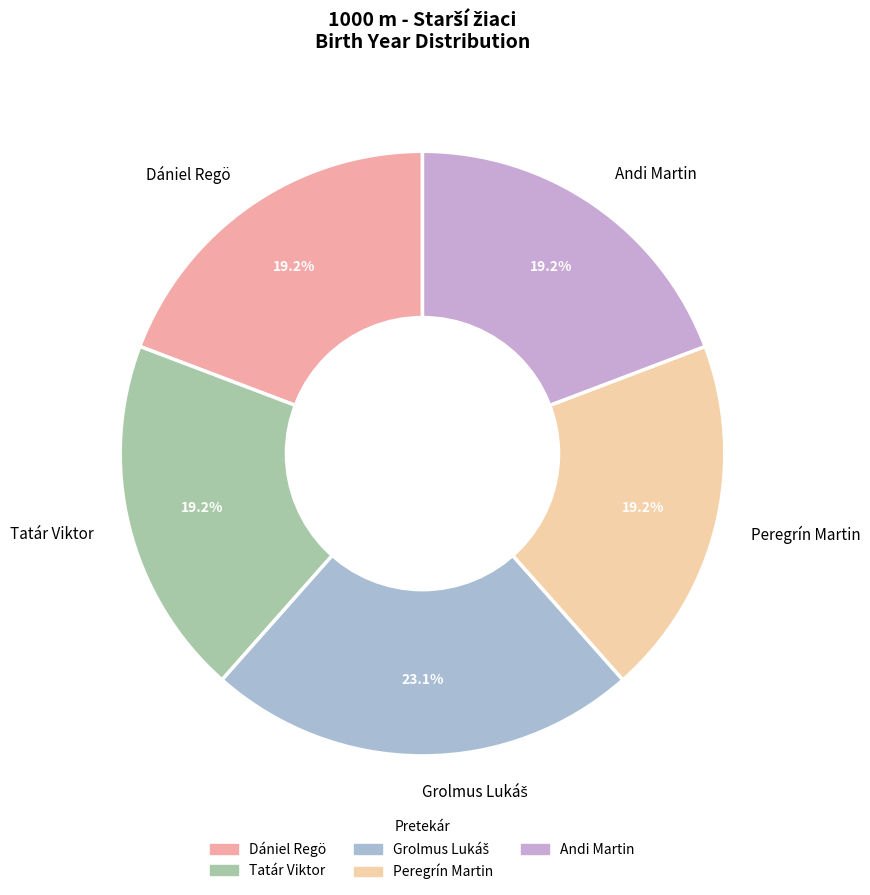

What portion of the pie excludes Tatár Viktor?

80.8%